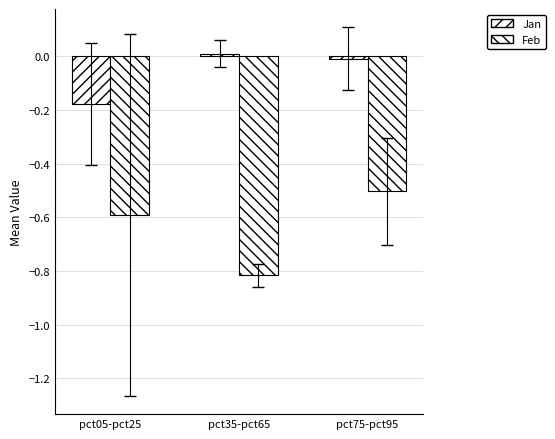

Does the chart contain stacked bars?

No